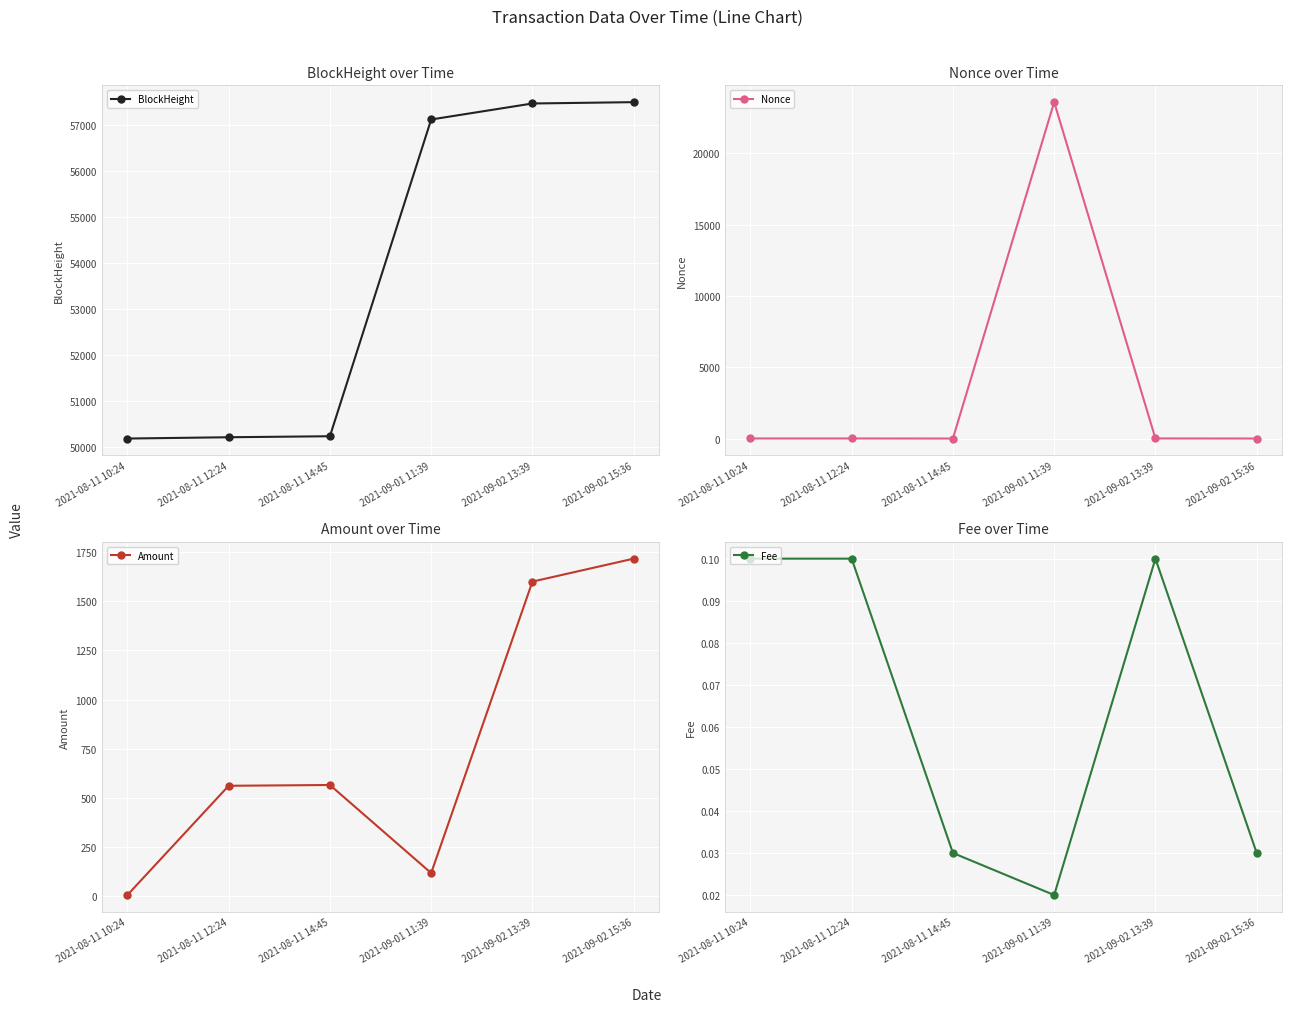

What is the label of the 6th point from the right?

2021-08-11 10:24